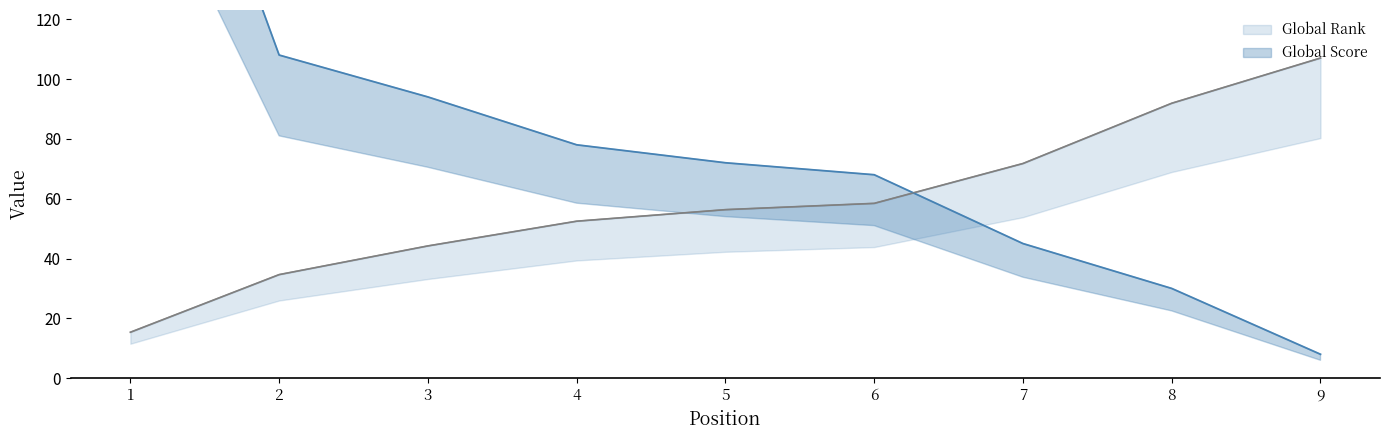

Between which two adjacent categories do Global Score and Global Rank first intersect?

6 and 7